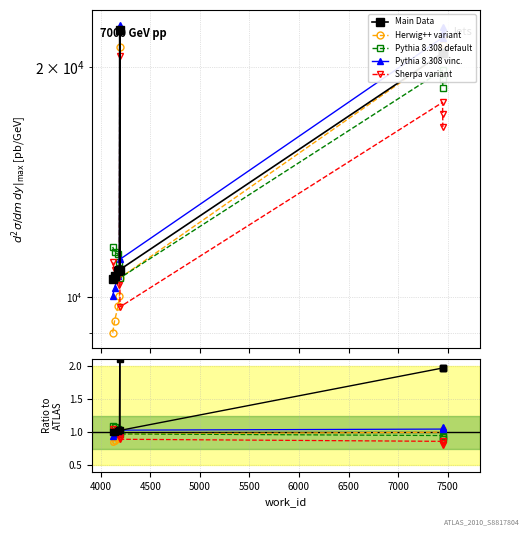

Rank the series at 7500 from highest to lowest value.

Main Data, Pythia 8.308 vinc., Herwig++ variant, Pythia 8.308 default, Sherpa variant